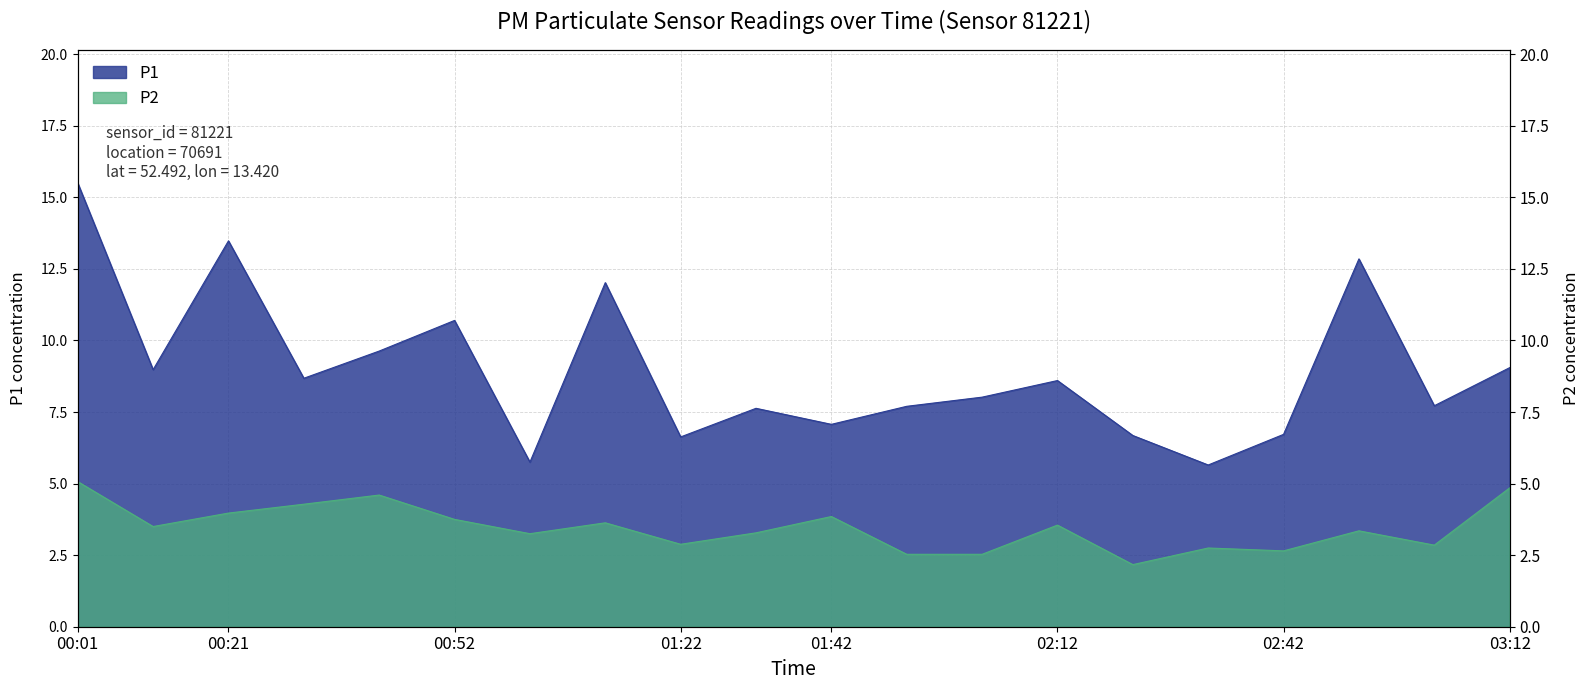

Which label corresponds to the smallest value in the chart?

02:22